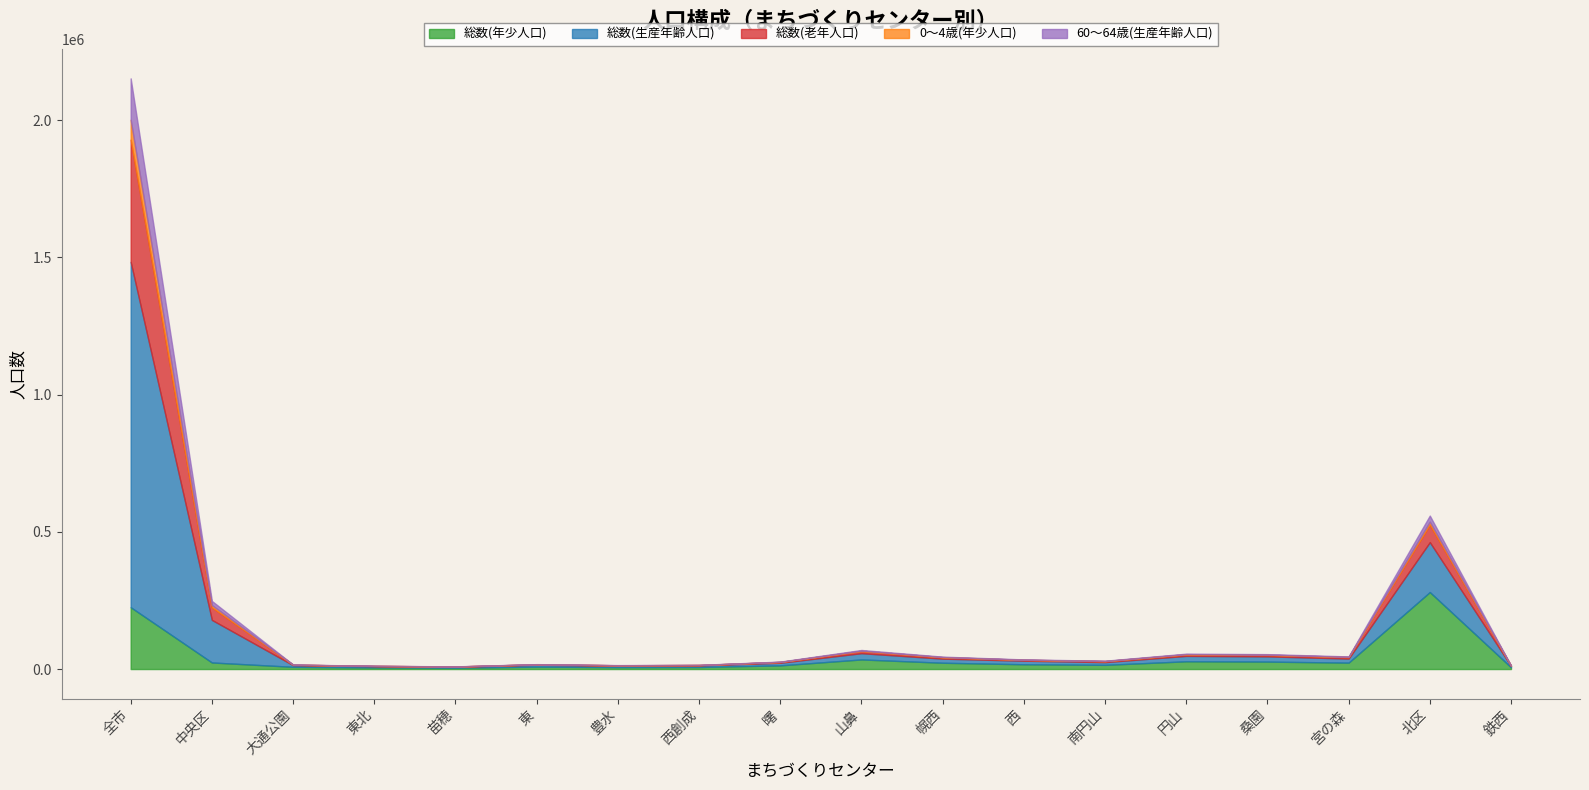

At which category is the sum across all series the highest?

全市